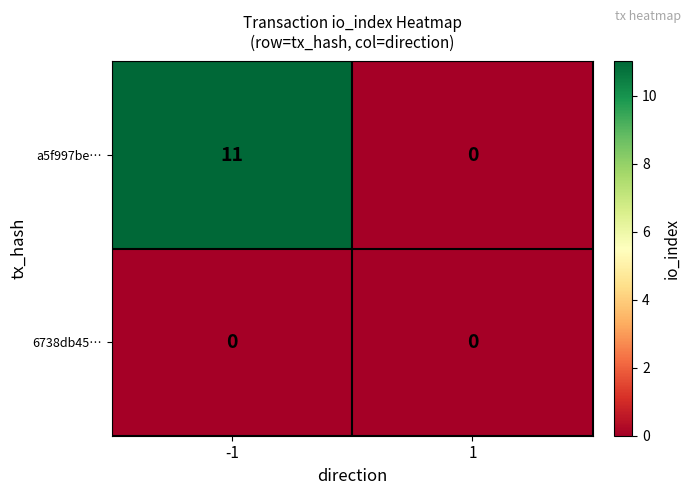

The value of 6738db45… at -1 is 0. True or false?

True